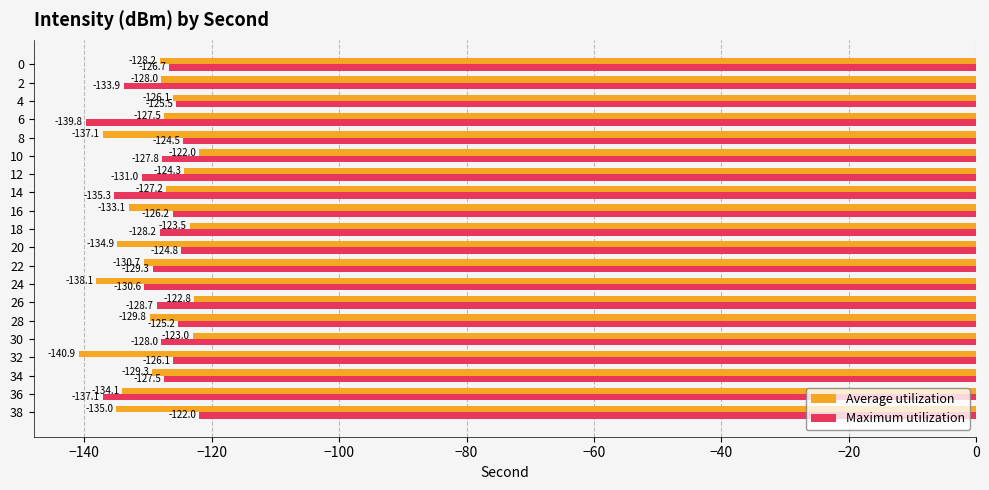

What is the approximate value of Average utilization at 14?

-127.2